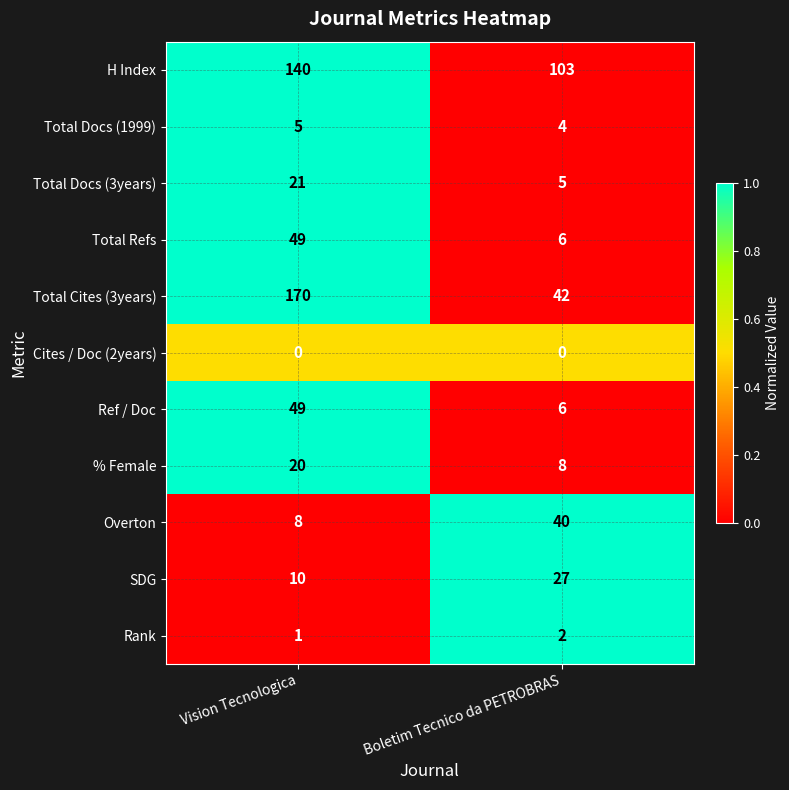

Which series has the largest total across all categories?

H Index